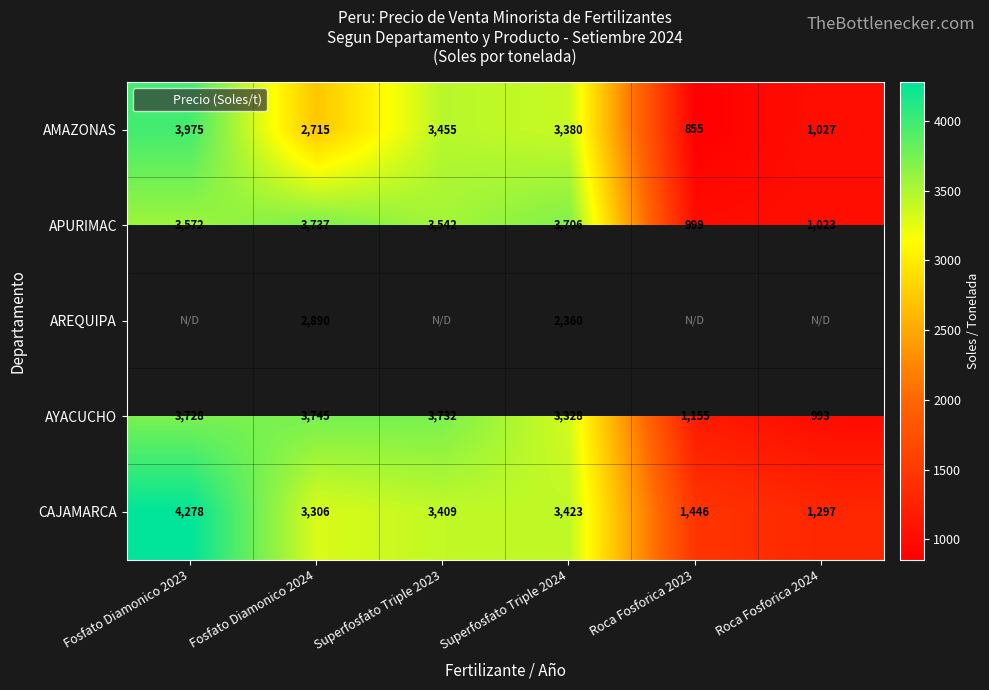

What is the minimum value for CAJAMARCA?

1297.4